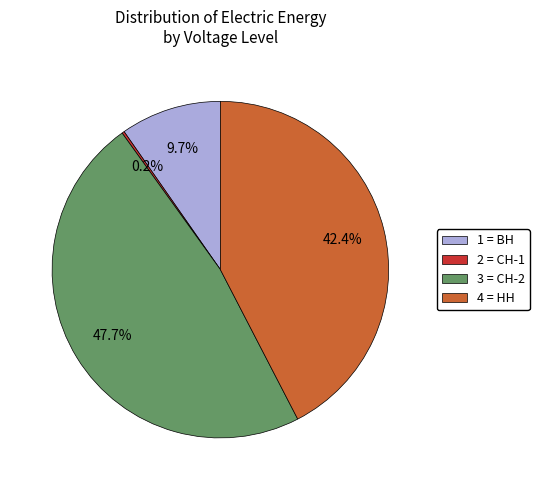

How much of the chart is everything except 1 = ВН?

90.3%